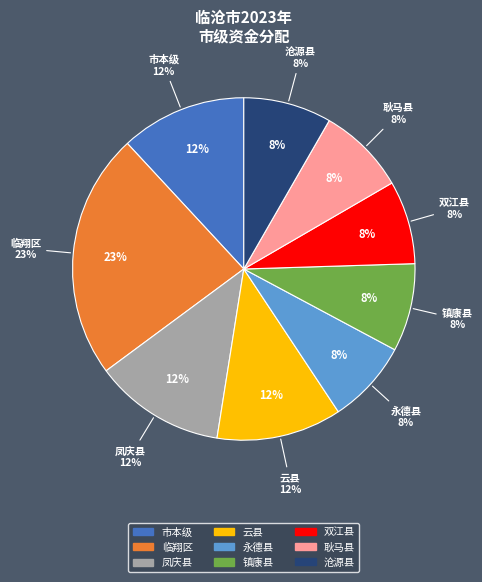

Rank the categories by value from highest to lowest.

临翔区, 凤庆县, 市本级, 云县, 镇康县, 耿马县, 沧源县, 永德县, 双江县